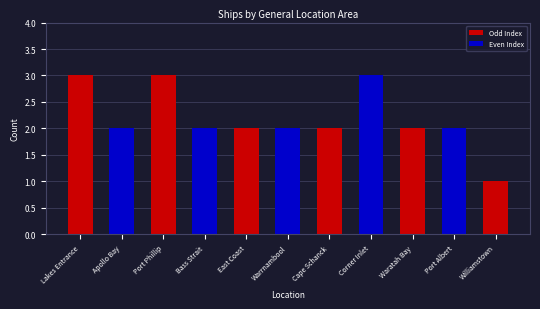

How many categories are shown in the chart?

11